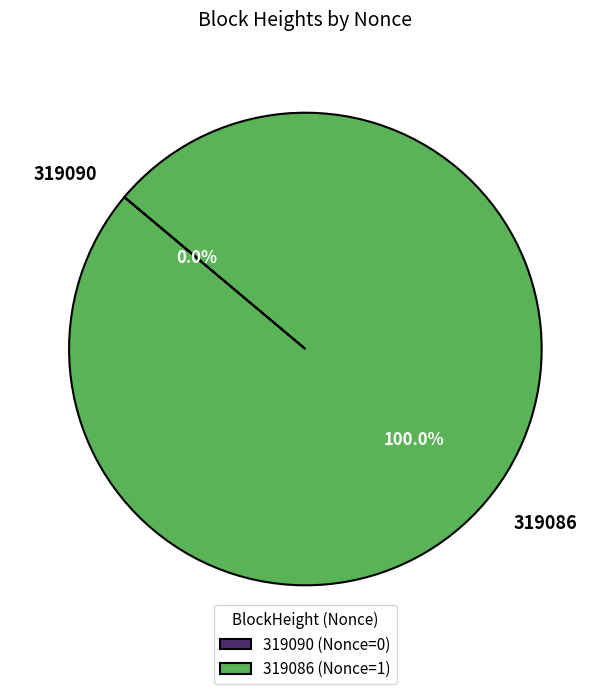

To the nearest percent, what is the difference between the 319086 and 319090 slice percentages?

100%